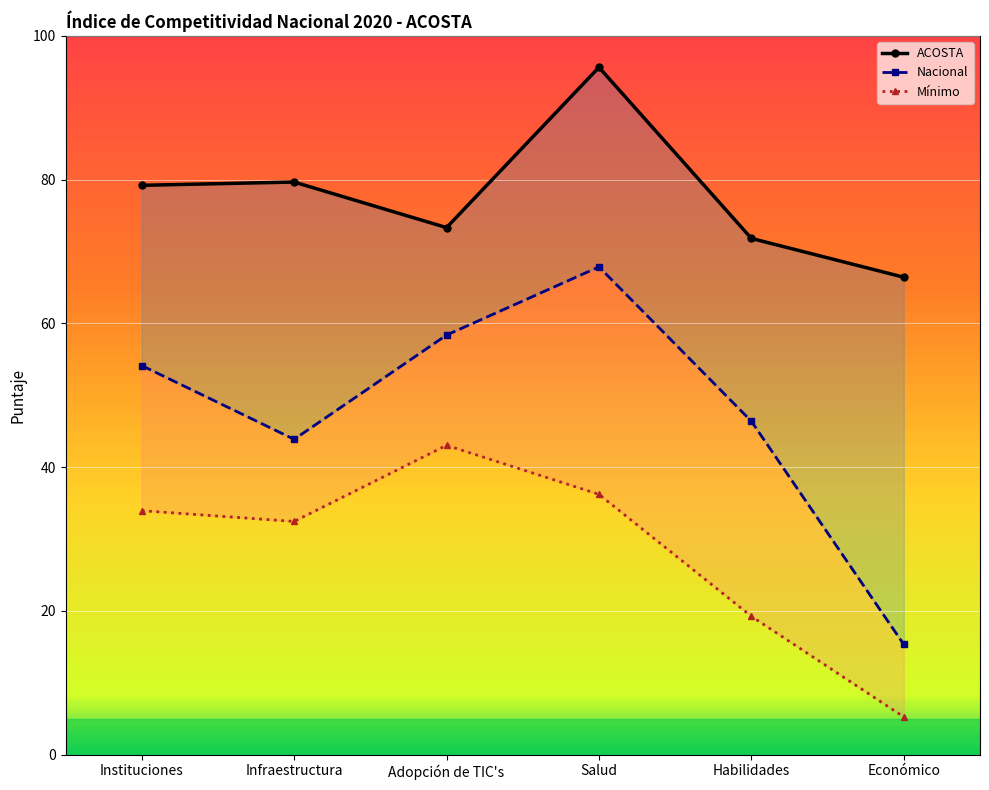

Which series has the largest range (max minus min)?

Nacional